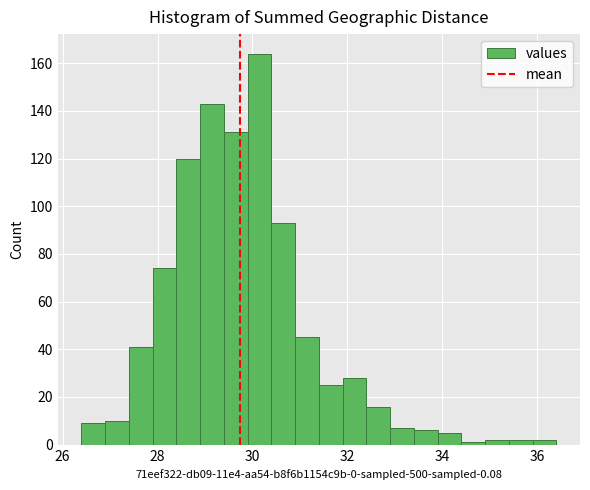

Read against the x-axis, roughly where is the centre of the tallest bar?

30.2